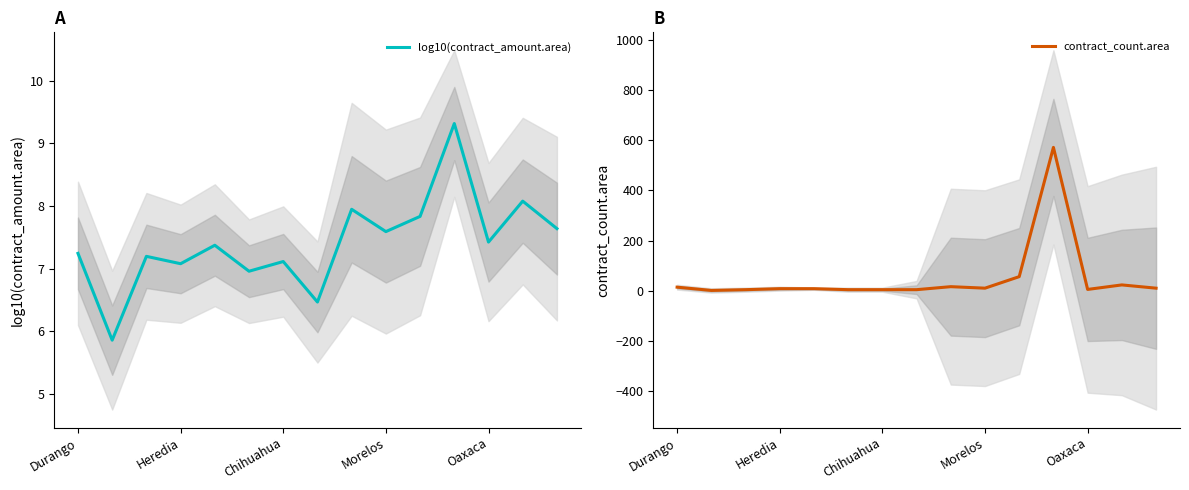

What is the lowest value of the log10(contract_amount.area) series?

5.9